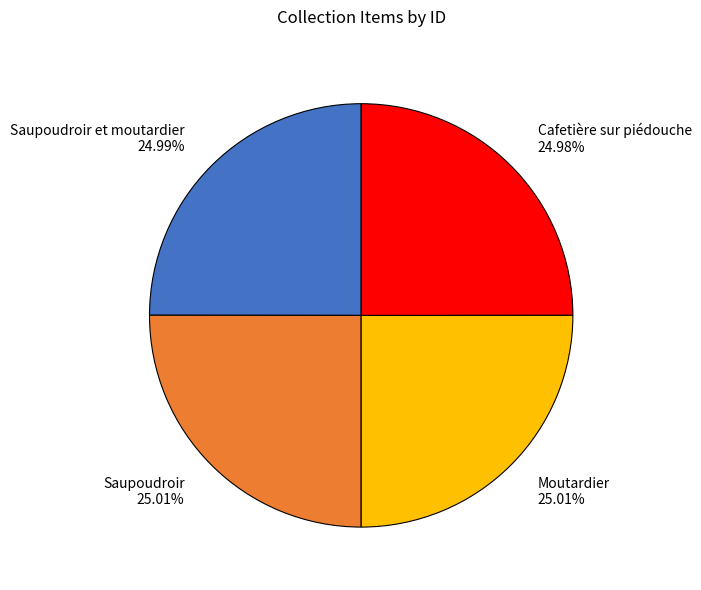

The Cafetière sur piédouche slice represents 25% of the pie. True or false?

True